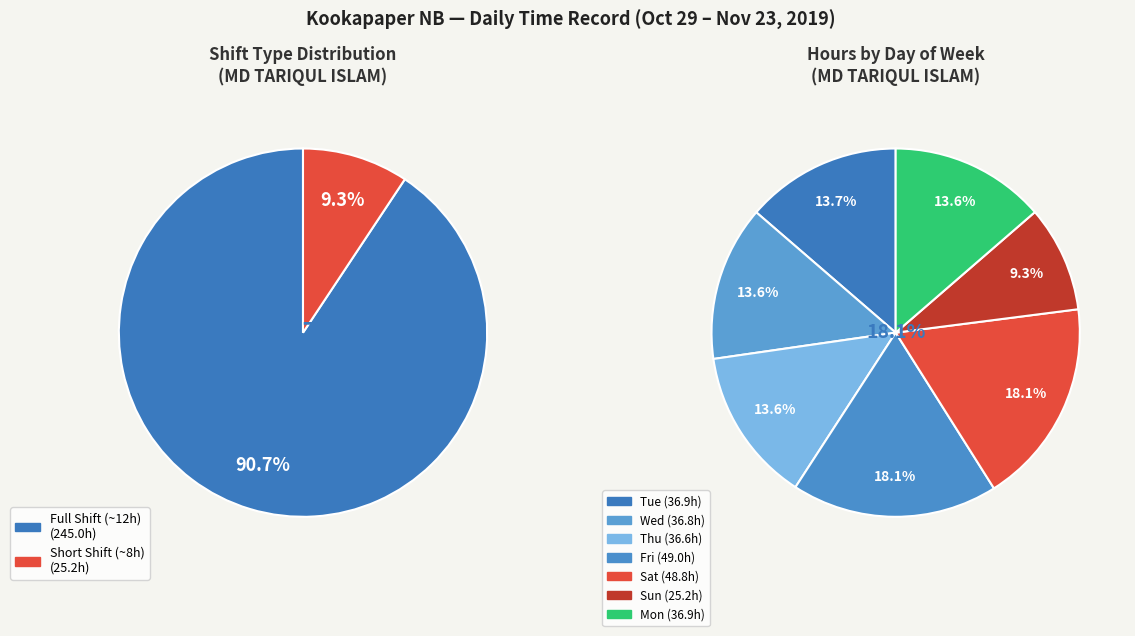

Between 19-Tue and 31-Thu, which is larger?

19-Tue